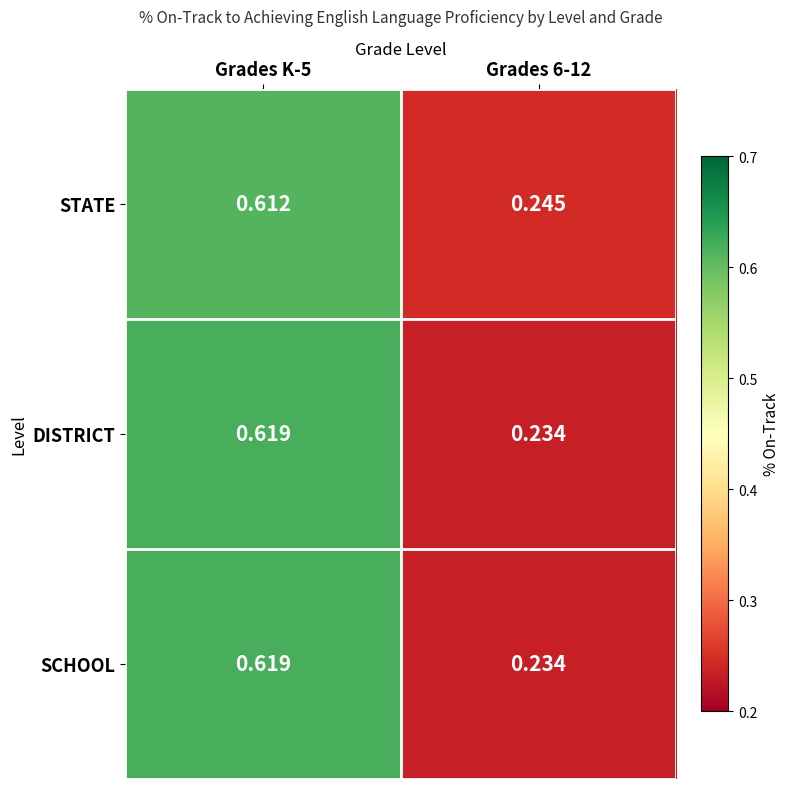

Which series has the largest total across all categories?

STATE